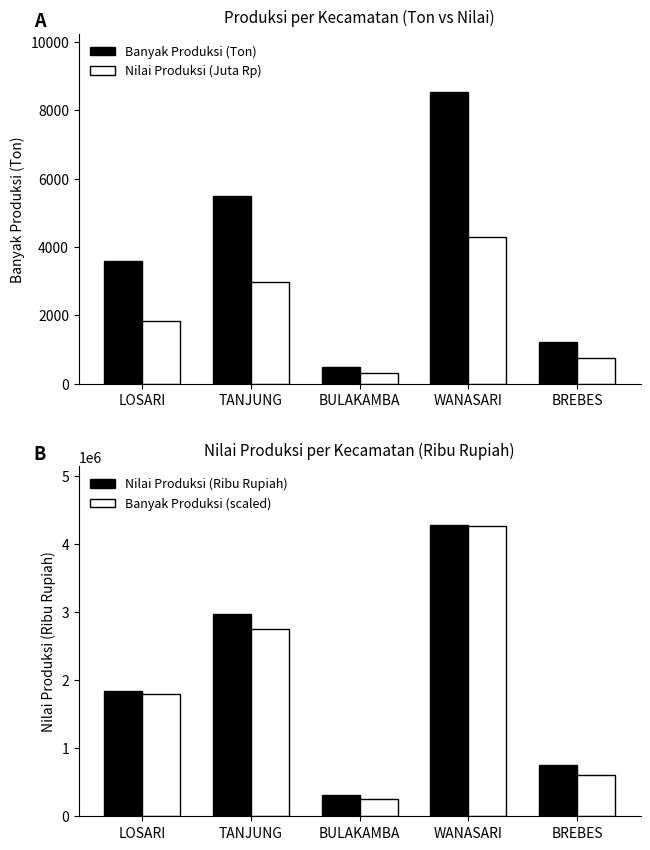

At which label does Banyak Produksi (scaled) reach its peak?

WANASARI